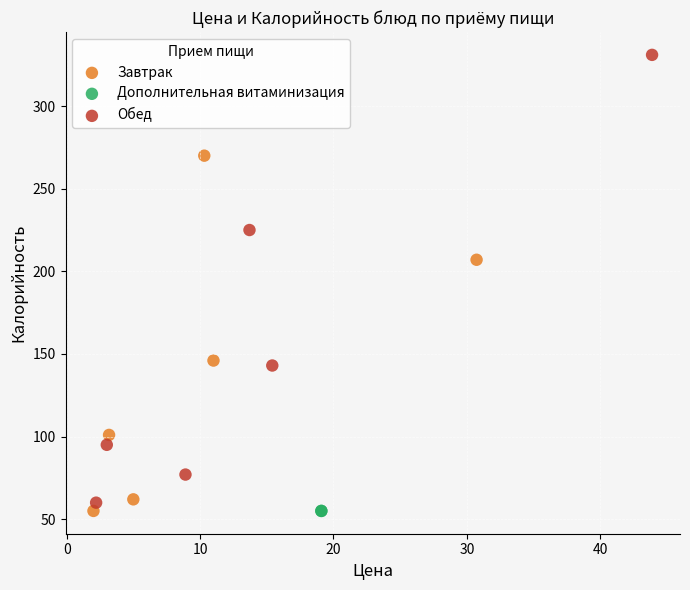

What are all the series names shown in the legend?

Завтрак, Дополнительная витаминизация, Обед